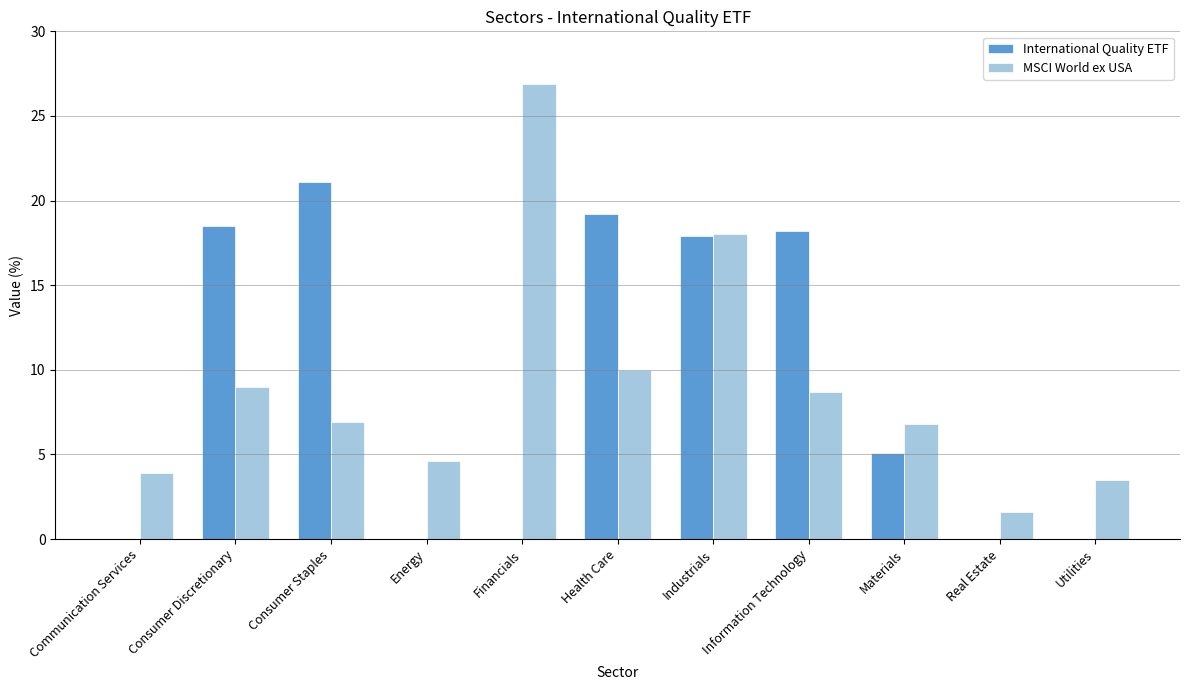

Count the number of categories in the chart.

11